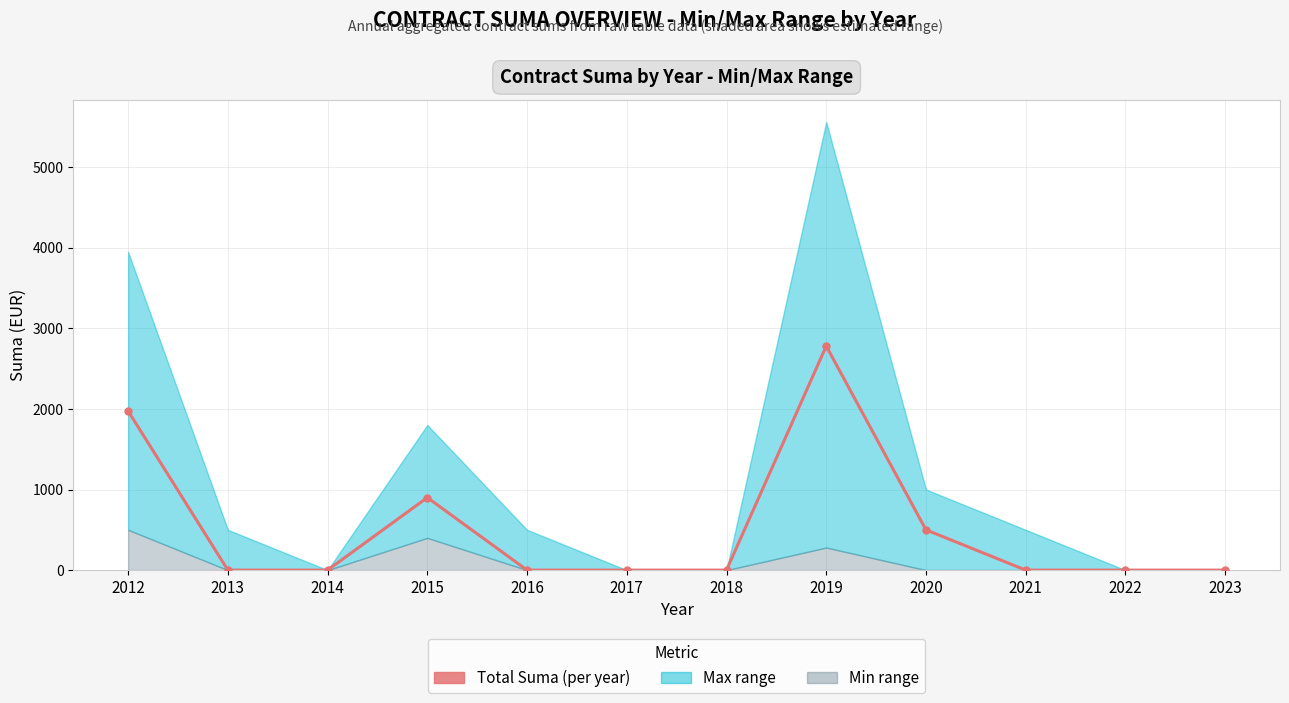

What is the value of the 8th point from the left?

2780.1